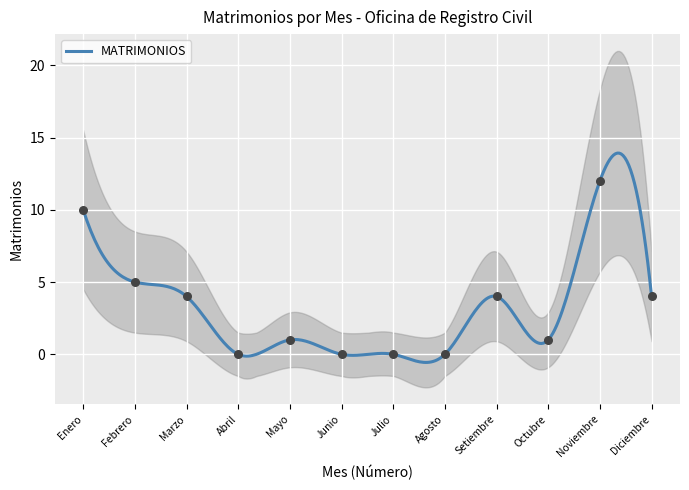

Which has a higher value, Febrero or Setiembre?

Febrero